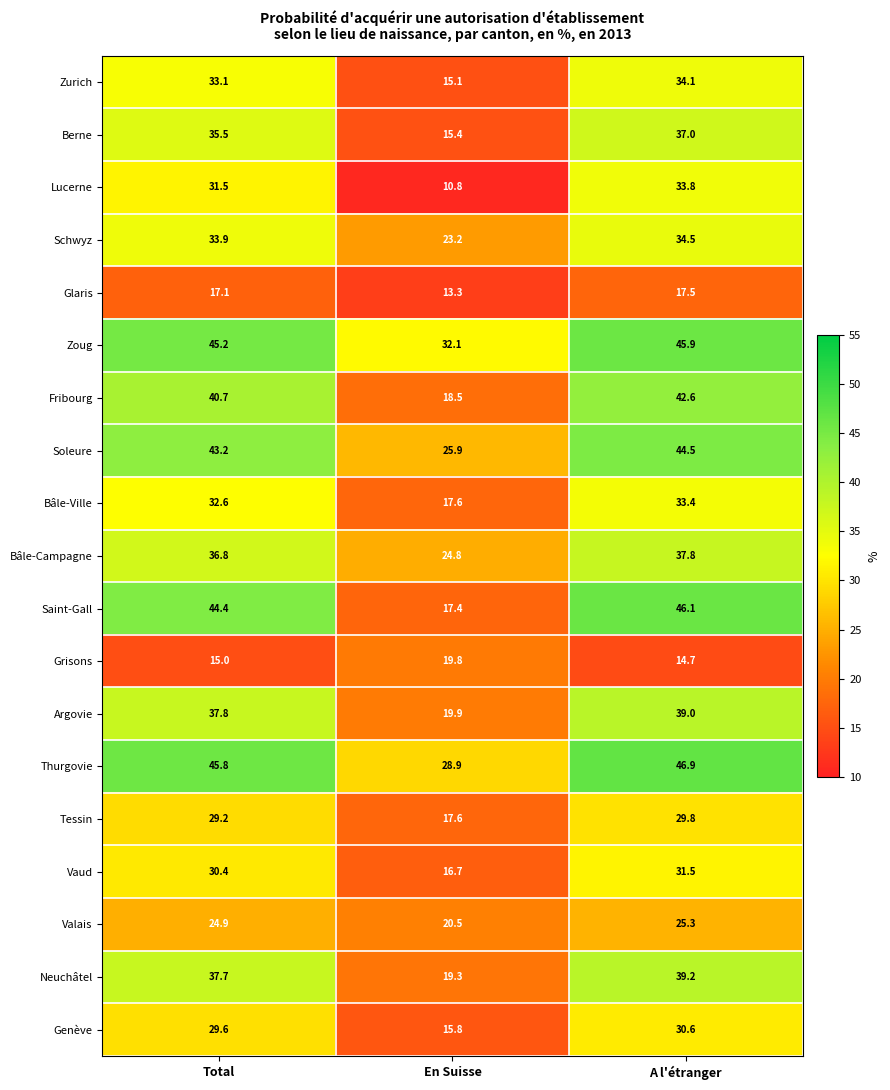

What value does the Saint-Gall series have at Total?

44.4